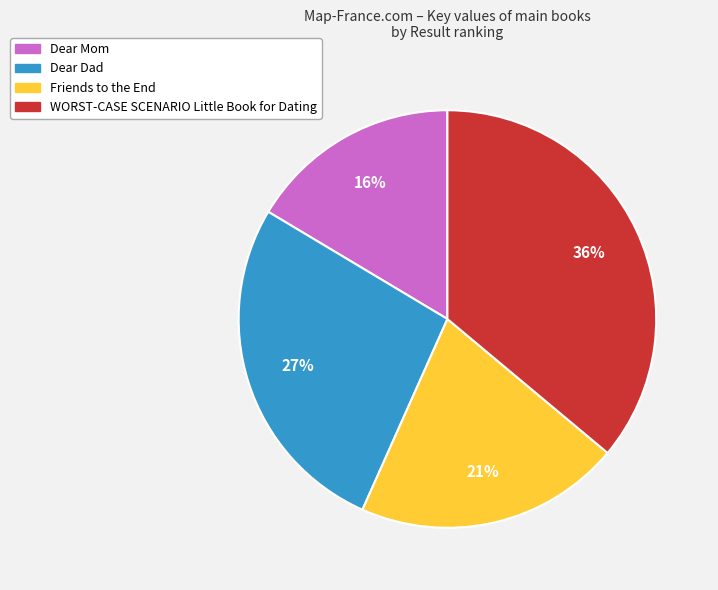

To the nearest percent, what portion does WORST-CASE SCENARIO Little Book for Dating represent?

36%